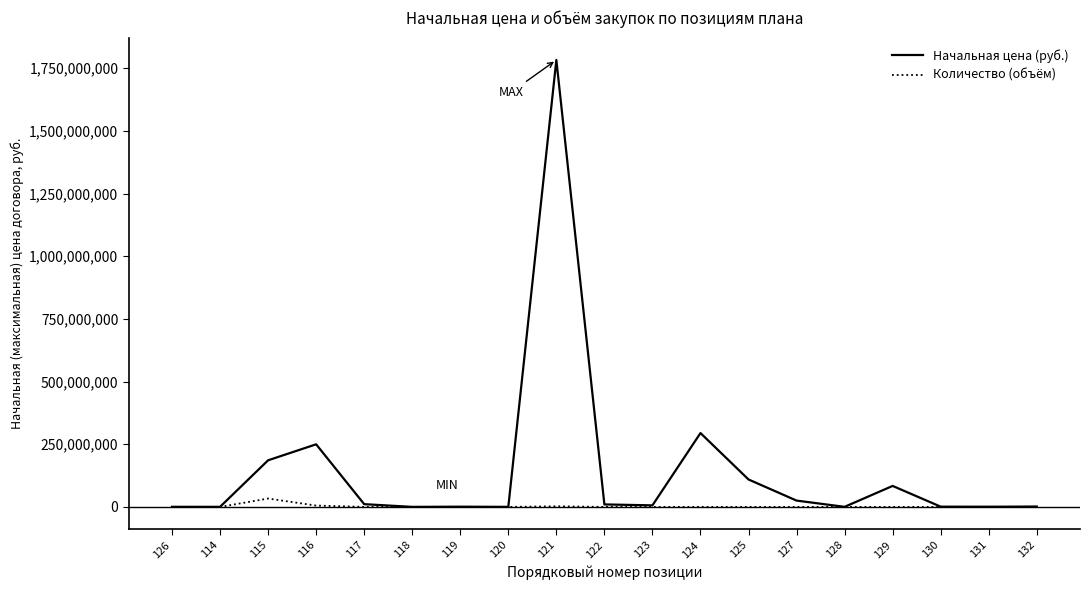

List the series in order of their overall mean, highest first.

Начальная цена (руб.), Количество (объём)